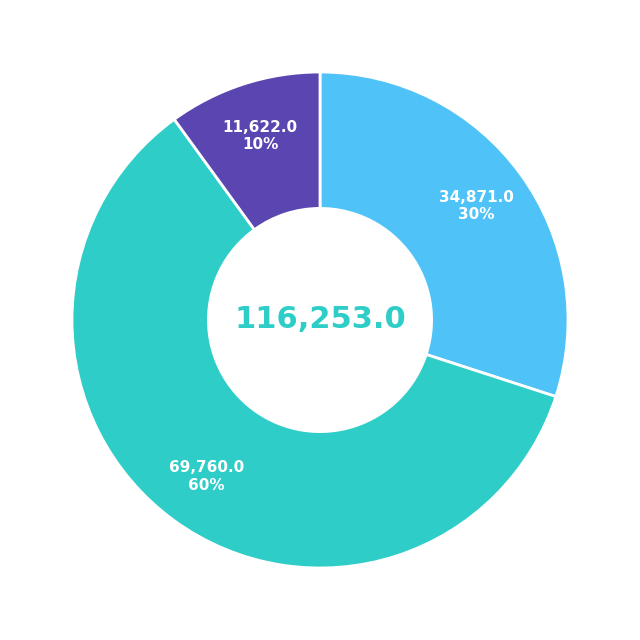

To the nearest percent, what is the difference between the largest and smallest slice percentages?

50%